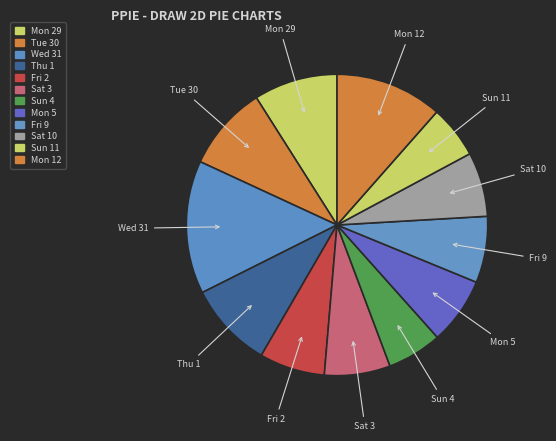

What percentage is the Sat 10 slice, to the nearest percent?

7%